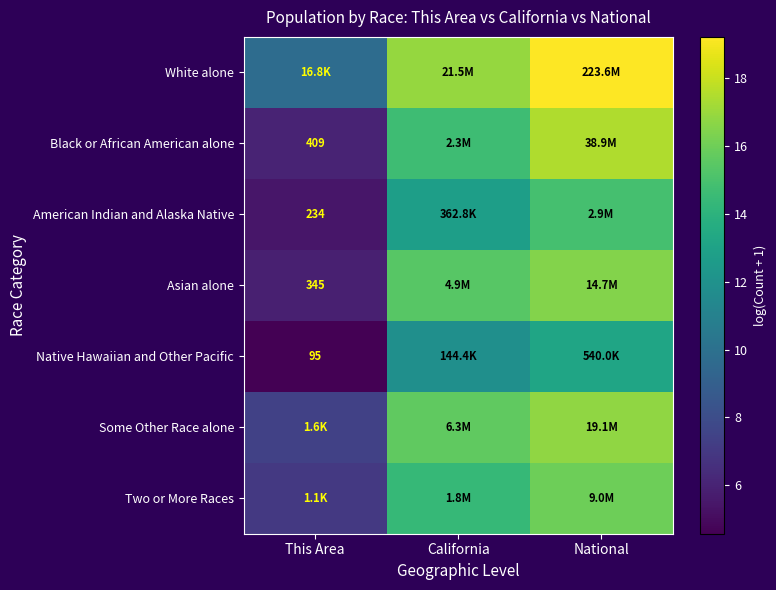

What is the difference between the second highest and minimum values in the Native Hawaiian and Other Pacific series?

7.3